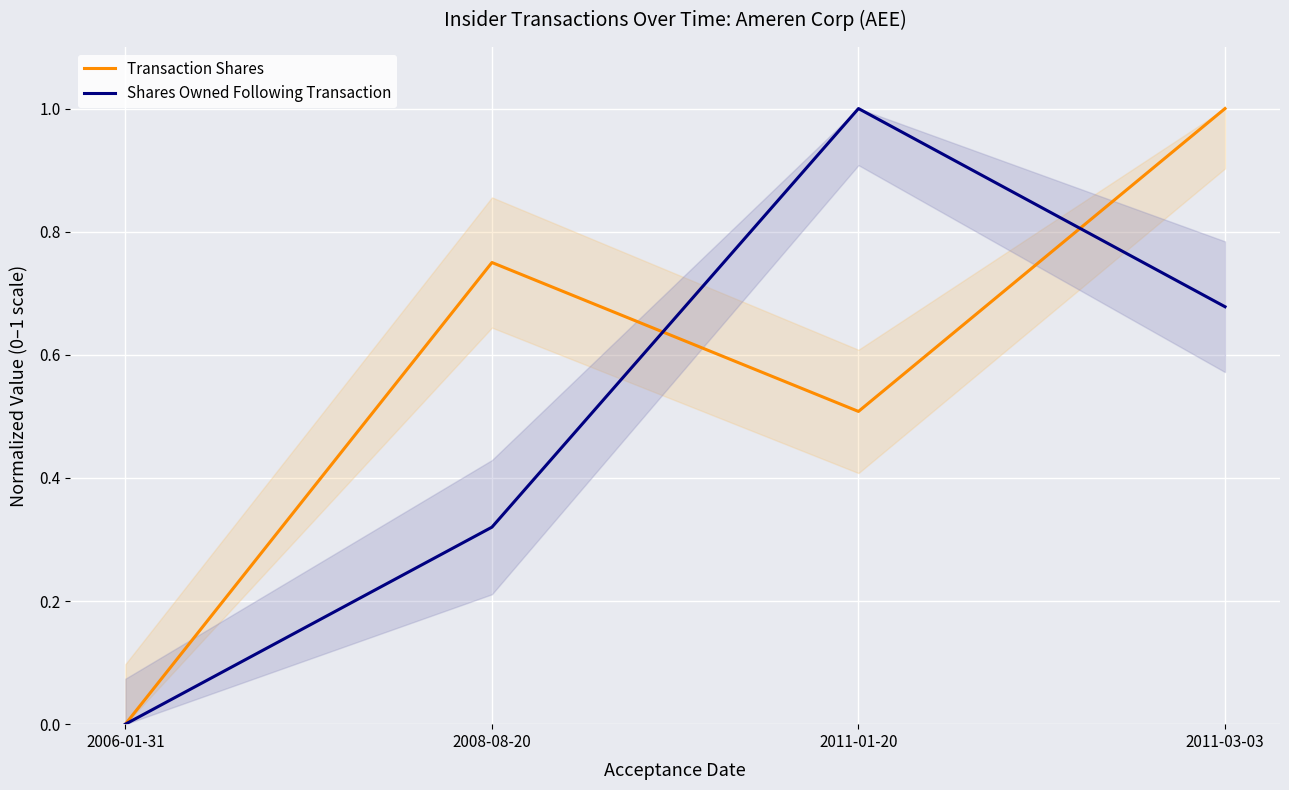

What is the label of the 1st point from the left?

2006-01-31